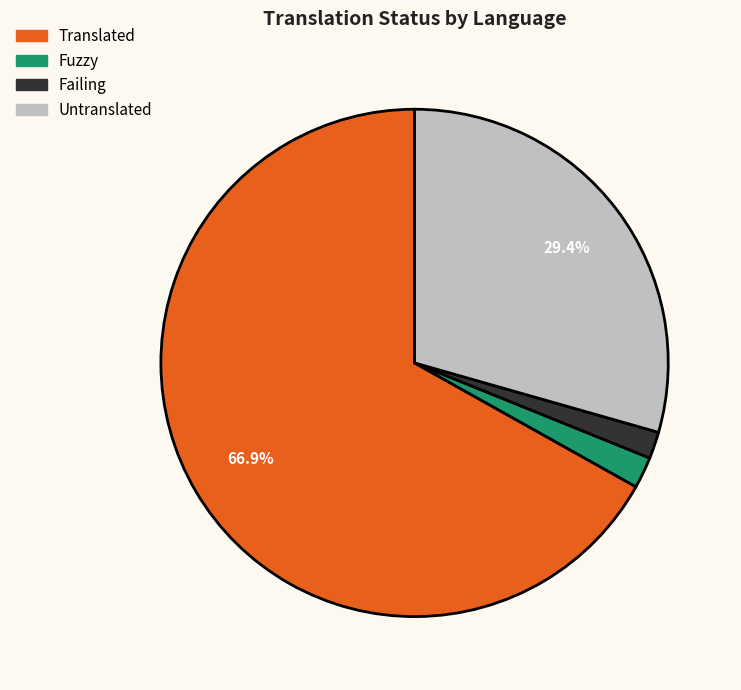

Is there a majority slice in this chart?

Yes